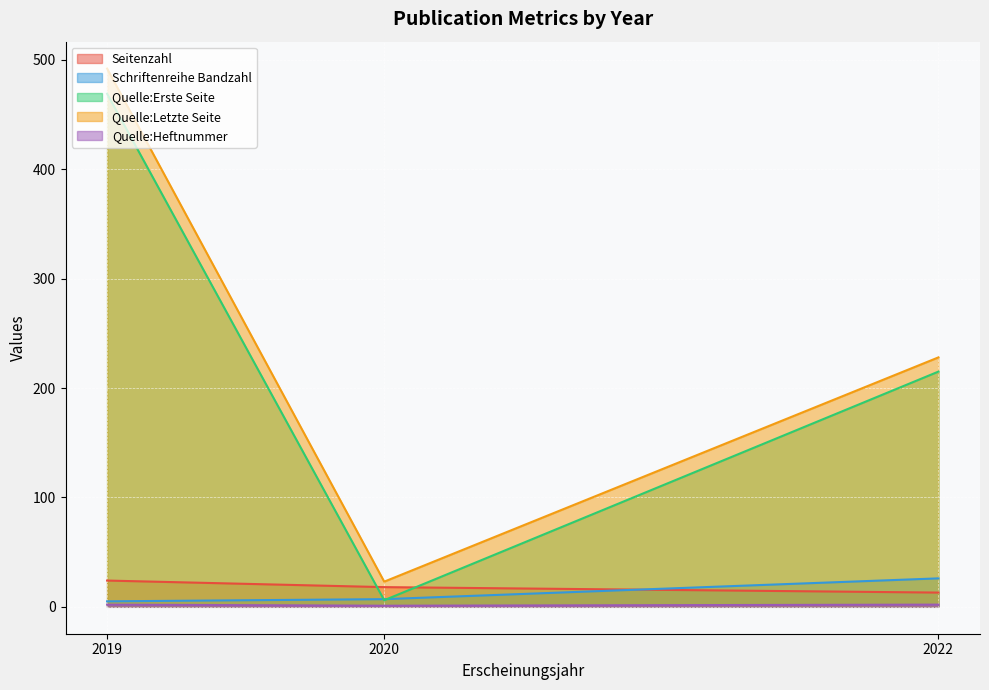

How many Seitenzahl values are between 13 and 24?

3